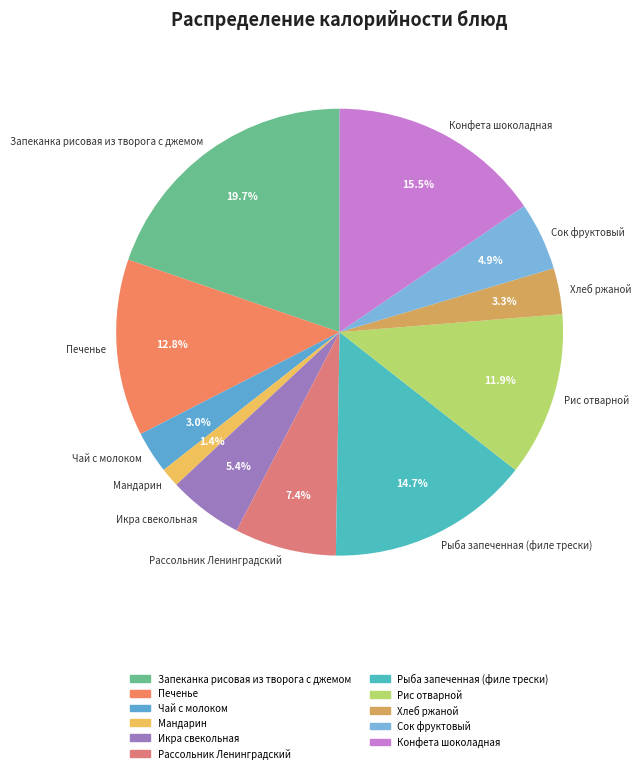

True or false: Хлеб ржаной accounts for 13% of the total.

False